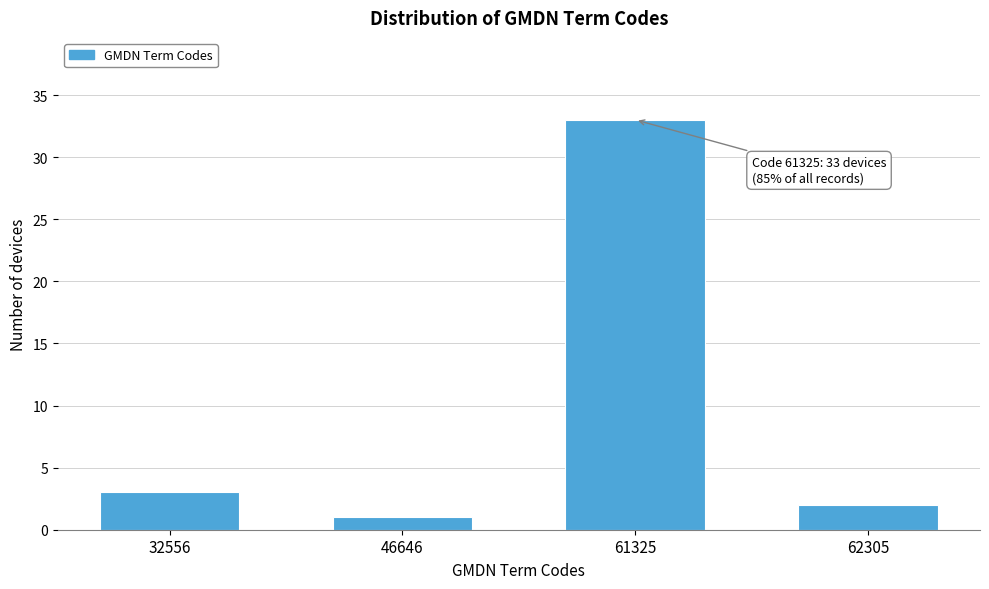

Reading left to right, list all the values displayed in this chart.

32556=3	46646=1	61325=33	62305=2